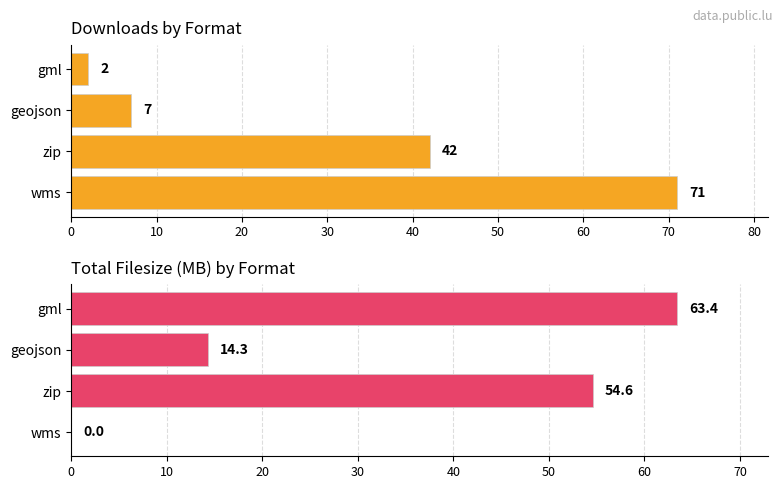

What is the sum of all downloads values?

122.0